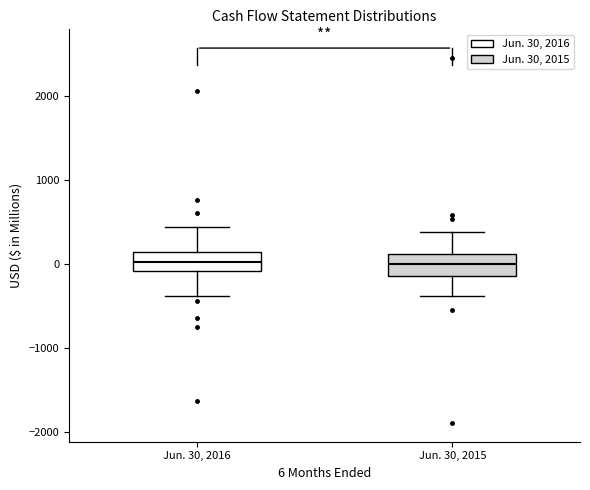

Where is the lower edge of the box for Jun. 30, 2015 on the y-axis? The values are not printed on the chart, so give them approximately, as read against the axis.

-100